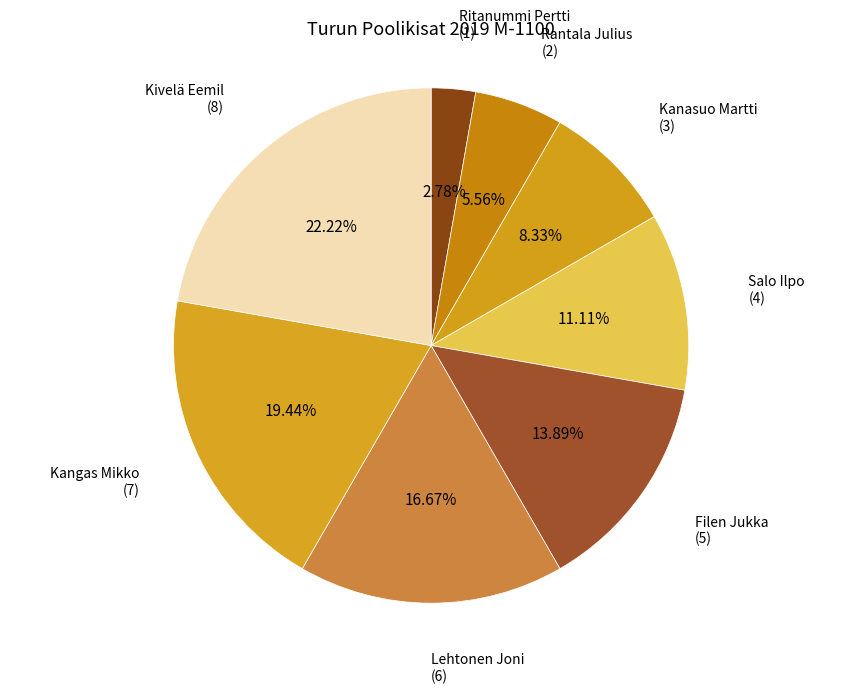

Rank the categories by value from highest to lowest.

Kivelä Eemil, Kangas Mikko, Lehtonen Joni, Filen Jukka, Salo Ilpo, Kanasuo Martti, Rantala Julius, Ritanummi Pertti